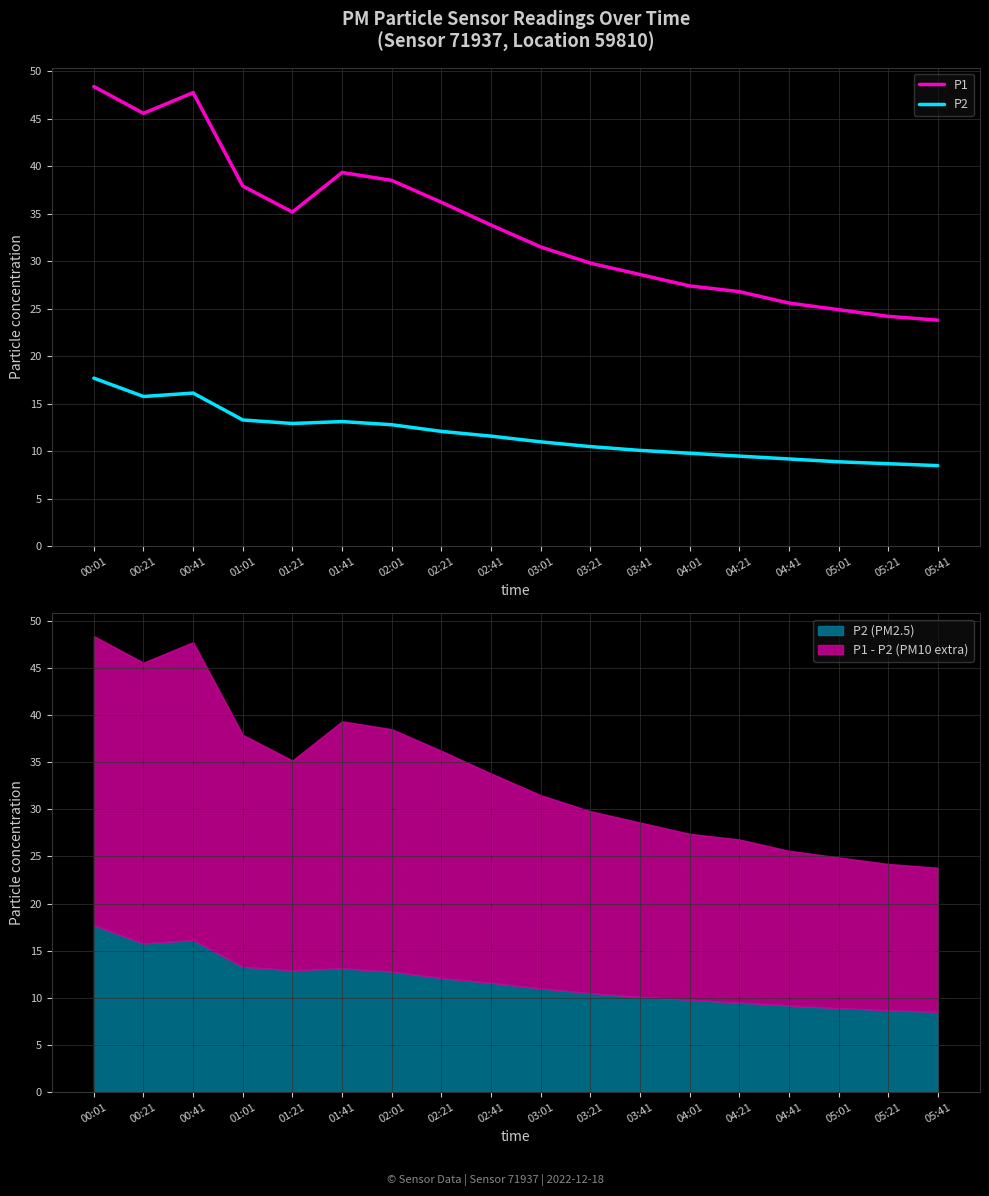

True or false: P1 and P2 cross at least once.

False